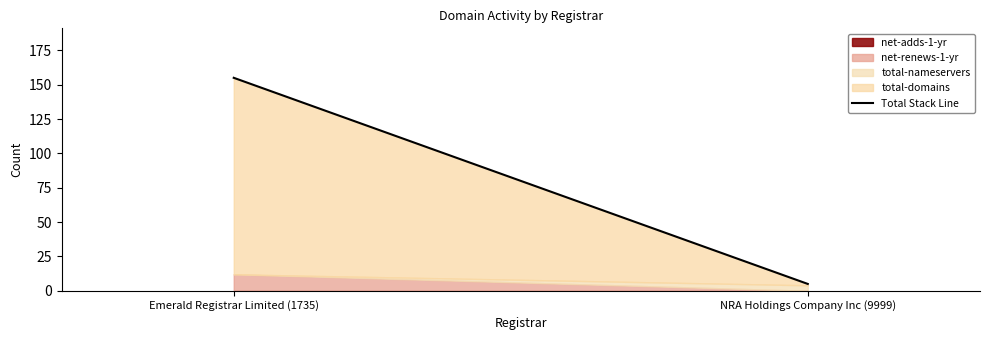

What is the maximum value shown in the chart?

155